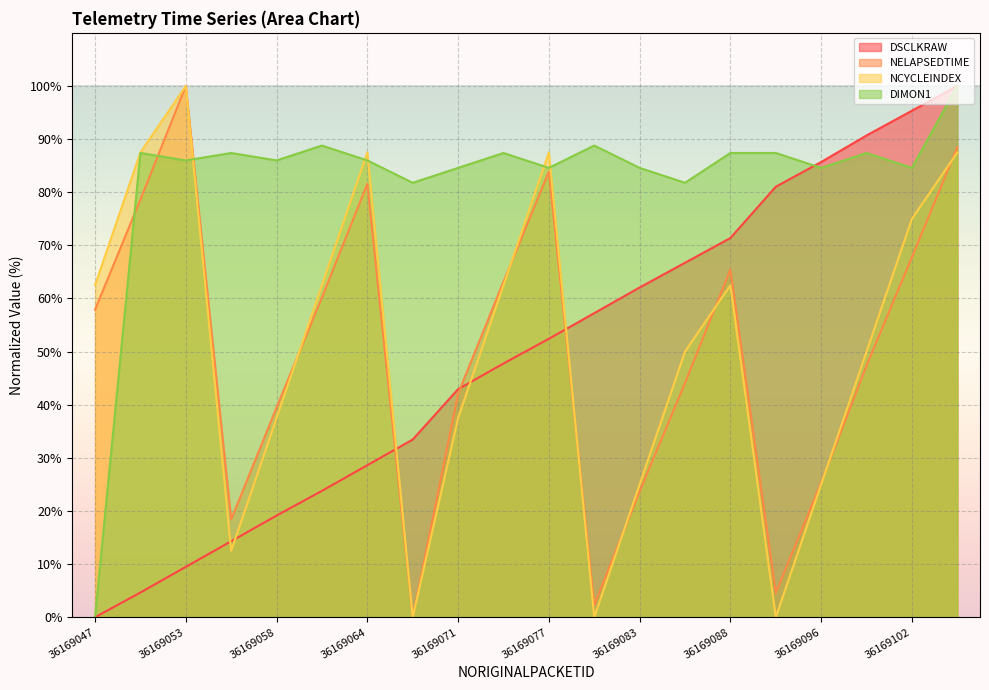

Reading left to right, what are all the values shown in this chart?

DSCLKRAW: 0.0	4.7	9.5	14.3	19.1	23.8	28.6	33.4	42.9	47.8	52.4	57.2	62.1	66.7	71.4	81.0	85.7	90.7	95.3	100.0
NELAPSEDTIME: 57.9	78.6	100.0	18.4	39.5	60.2	81.6	0.0	42.1	63.2	83.9	2.3	23.7	44.1	65.5	4.6	25.3	47.4	67.8	88.5
NCYCLEINDEX: 62.5	87.5	100.0	12.5	37.5	62.5	87.5	0.0	37.5	62.5	87.5	0.0	25.0	50.0	62.5	0.0	25.0	50.0	75.0	87.5
DIMON1: 0.0	87.4	86.0	87.4	86.0	88.8	86.0	81.8	84.6	87.4	84.6	88.8	84.6	81.8	87.4	87.4	84.6	87.4	84.6	100.0